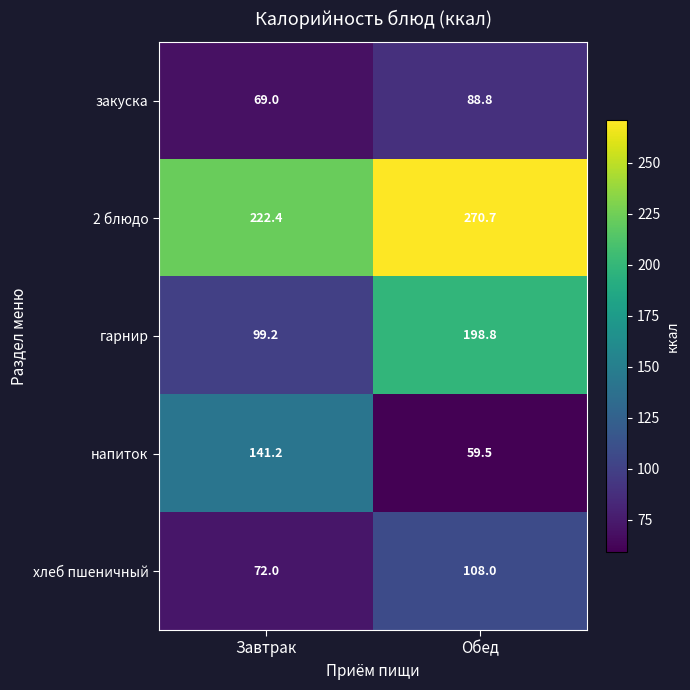

True or false: хлеб пшеничный has a value of 108.0 at Обед.

True